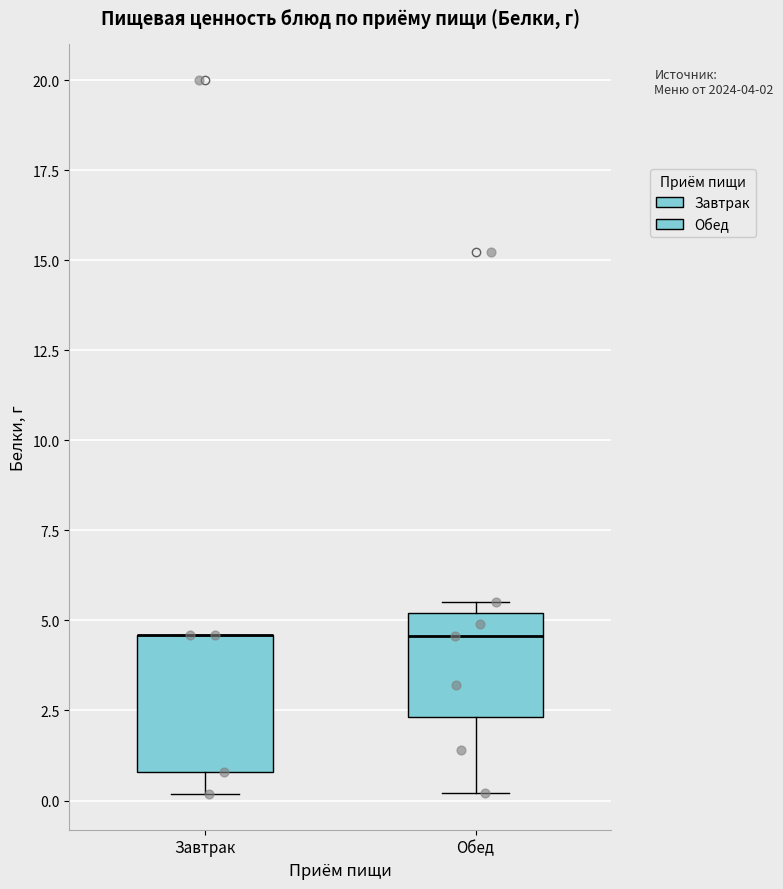

Which box is the tallest, from its lower edge to its upper edge?

Завтрак